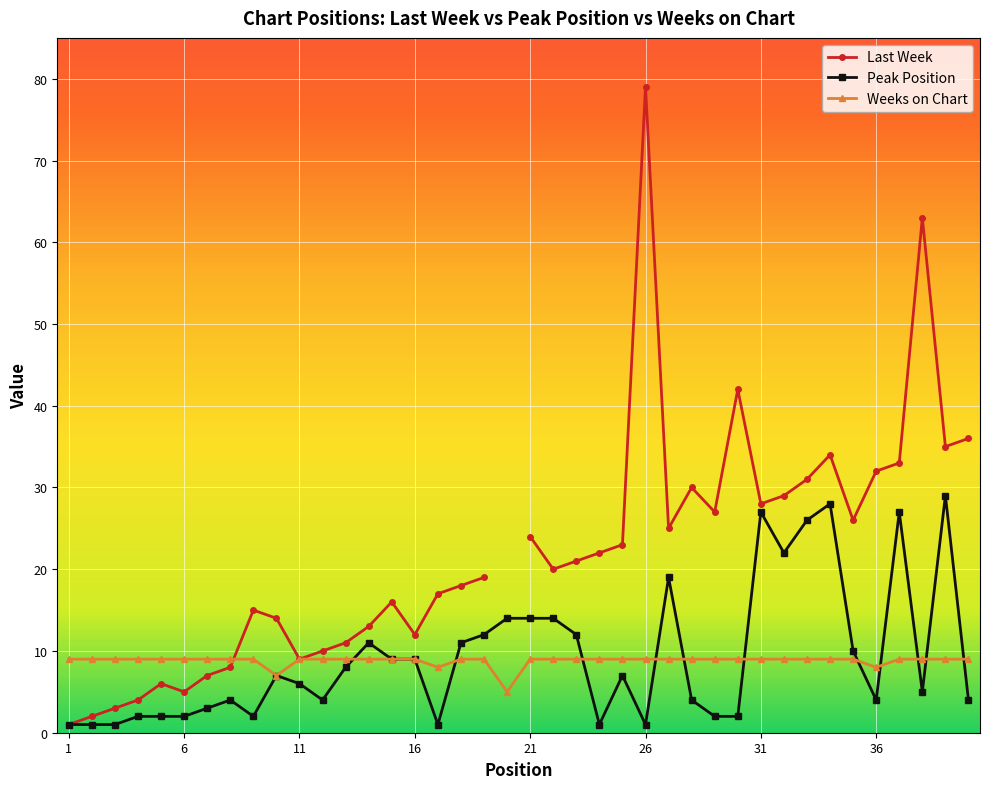

Is it true that Weeks on Chart equals 13 at 26?

False